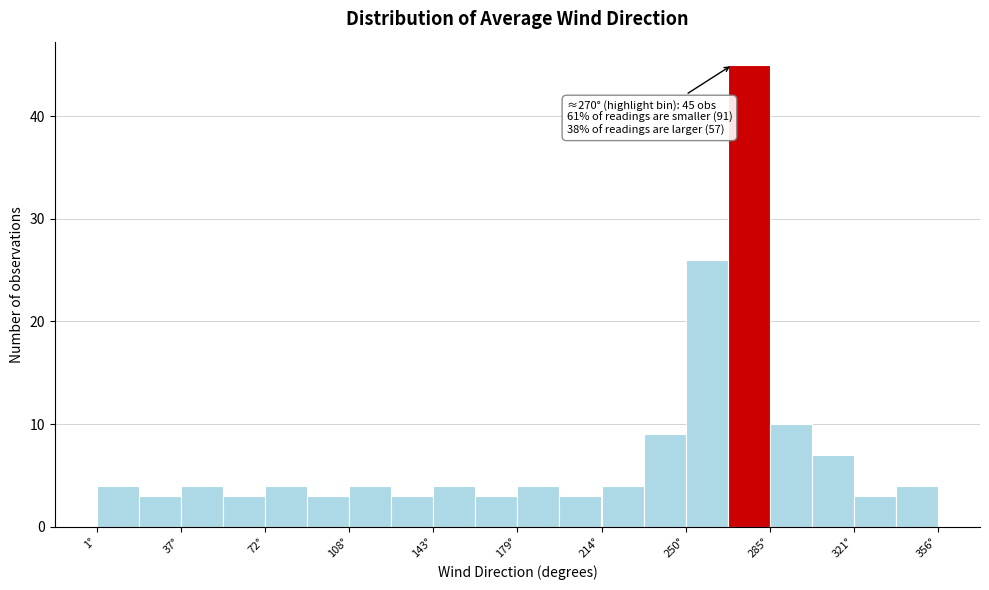

Read against the x-axis, roughly where is the centre of the tallest bar?

275